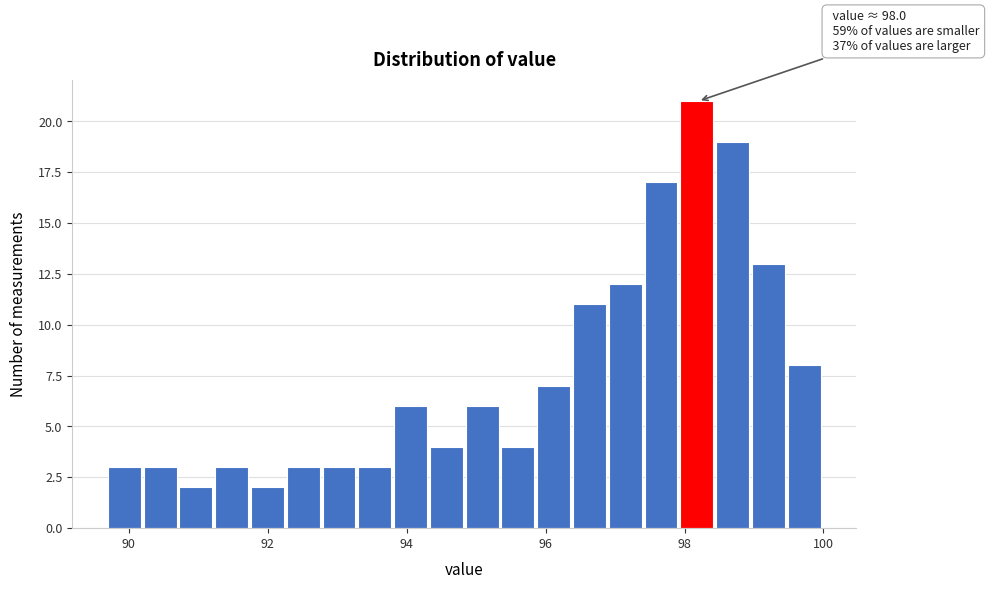

Around what value on the x-axis is the tallest bar? Give the approximate position of its centre, as read against the axis.

98.2